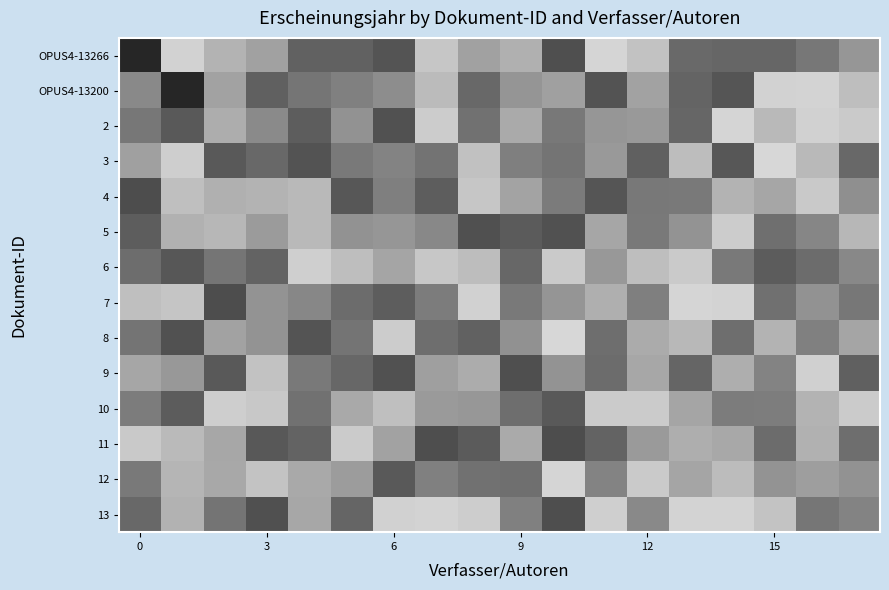

Reading left to right, transcribe all the data shown in this chart.

OPUS4-13266: 0.1	0.8	0.7	0.6	0.4	0.4	0.3	0.8	0.6	0.7	0.3	0.8	0.8	0.4	0.4	0.4	0.5	0.6
OPUS4-13200: 0.5	0.1	0.6	0.4	0.5	0.5	0.6	0.7	0.4	0.6	0.6	0.3	0.6	0.4	0.3	0.8	0.8	0.7
2: 0.5	0.4	0.7	0.5	0.4	0.6	0.3	0.8	0.4	0.7	0.5	0.6	0.6	0.4	0.8	0.7	0.8	0.8
3: 0.6	0.8	0.3	0.4	0.3	0.5	0.5	0.4	0.8	0.5	0.5	0.6	0.4	0.7	0.3	0.8	0.7	0.4
4: 0.3	0.7	0.7	0.7	0.7	0.3	0.5	0.4	0.8	0.6	0.5	0.3	0.5	0.5	0.7	0.7	0.8	0.6
5: 0.4	0.7	0.7	0.6	0.7	0.6	0.6	0.5	0.3	0.4	0.3	0.7	0.5	0.6	0.8	0.4	0.5	0.7
6: 0.4	0.3	0.5	0.4	0.8	0.7	0.6	0.8	0.7	0.4	0.8	0.6	0.7	0.8	0.5	0.4	0.4	0.5
7: 0.7	0.8	0.3	0.6	0.5	0.4	0.4	0.5	0.8	0.5	0.6	0.7	0.5	0.8	0.8	0.4	0.6	0.5
8: 0.5	0.3	0.6	0.6	0.3	0.5	0.8	0.4	0.4	0.6	0.8	0.4	0.7	0.7	0.4	0.7	0.5	0.6
9: 0.6	0.6	0.3	0.8	0.5	0.4	0.3	0.6	0.7	0.3	0.6	0.4	0.7	0.4	0.7	0.5	0.8	0.4
10: 0.5	0.4	0.8	0.8	0.4	0.7	0.7	0.6	0.6	0.4	0.4	0.8	0.8	0.6	0.5	0.5	0.7	0.8
11: 0.8	0.7	0.7	0.3	0.4	0.8	0.6	0.3	0.4	0.7	0.3	0.4	0.6	0.7	0.7	0.4	0.7	0.4
12: 0.5	0.7	0.7	0.8	0.7	0.6	0.4	0.5	0.4	0.4	0.8	0.5	0.8	0.6	0.7	0.6	0.6	0.6
13: 0.4	0.7	0.5	0.3	0.7	0.4	0.8	0.8	0.8	0.5	0.3	0.8	0.5	0.8	0.8	0.8	0.5	0.5